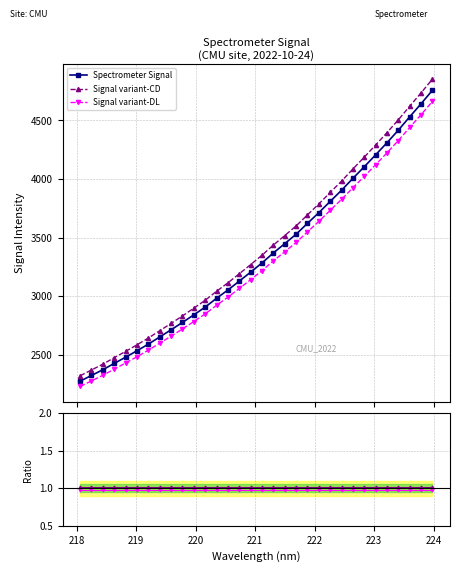

Reading right to left, extract all data points from this chart.

Spectrometer Signal: 4755.8	4640.9	4529.6	4416.1	4308.9	4205.6	4104.3	4005.2	3903.9	3808.6	3712.9	3621.6	3529.1	3448.5	3369.6	3284.5	3205.8	3129.3	3053.5	2982.9	2907.8	2841.4	2776.9	2714.2	2653.0	2591.9	2535.1	2480.4	2427.6	2373.7	2324.7	2276.2
Signal variant-CD: 4850.9	4733.7	4620.2	4504.4	4395.1	4289.7	4186.4	4085.3	3982.0	3884.8	3787.1	3694.0	3599.7	3517.5	3437.0	3350.1	3269.9	3191.8	3114.5	3042.6	2965.9	2898.2	2832.5	2768.5	2706.1	2643.7	2585.8	2530.0	2476.1	2421.1	2371.2	2321.7
Signal variant-DL: 4660.7	4548.1	4439.0	4327.8	4222.7	4121.4	4022.2	3925.1	3825.8	3732.5	3638.6	3549.1	3458.5	3379.6	3302.2	3218.8	3141.7	3066.7	2992.4	2923.3	2849.6	2784.6	2721.4	2660.0	2600.0	2540.1	2484.4	2430.8	2379.0	2326.2	2278.2	2230.7
Ratio CD/Main: 1.0	1.0	1.0	1.0	1.0	1.0	1.0	1.0	1.0	1.0	1.0	1.0	1.0	1.0	1.0	1.0	1.0	1.0	1.0	1.0	1.0	1.0	1.0	1.0	1.0	1.0	1.0	1.0	1.0	1.0	1.0	1.0
Ratio DL/Main: 1.0	1.0	1.0	1.0	1.0	1.0	1.0	1.0	1.0	1.0	1.0	1.0	1.0	1.0	1.0	1.0	1.0	1.0	1.0	1.0	1.0	1.0	1.0	1.0	1.0	1.0	1.0	1.0	1.0	1.0	1.0	1.0